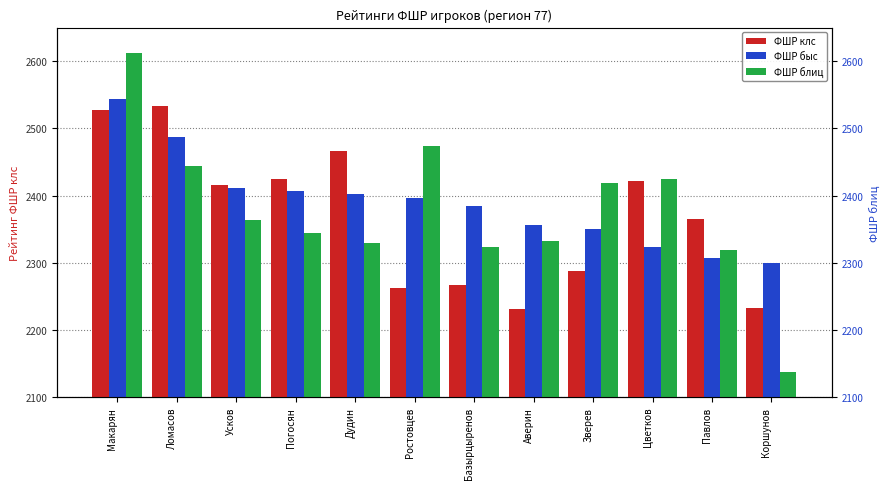

Which category has the lowest value in the ФШР быс series?

Коршунов